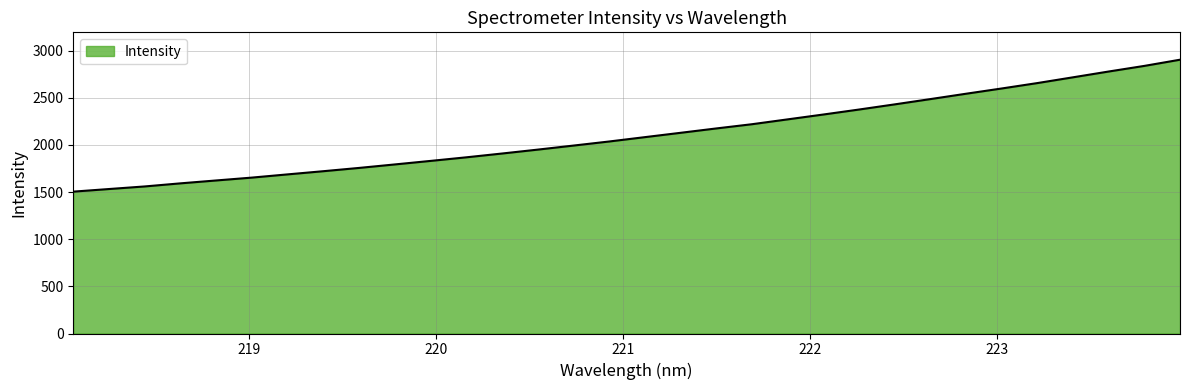

What is the greatest value displayed?

2904.1